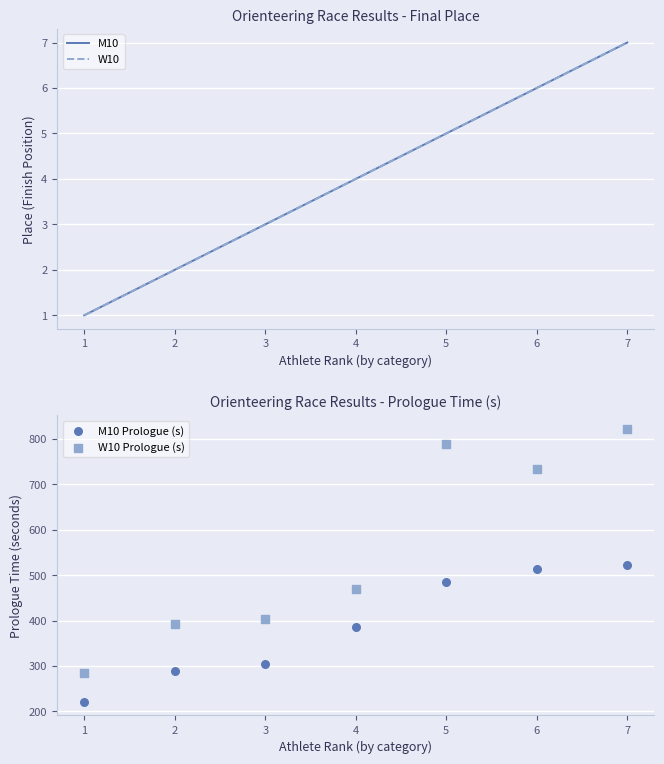

Is the value of M10 at 4 greater than the value of W10 Prologue (s) at 1?

No